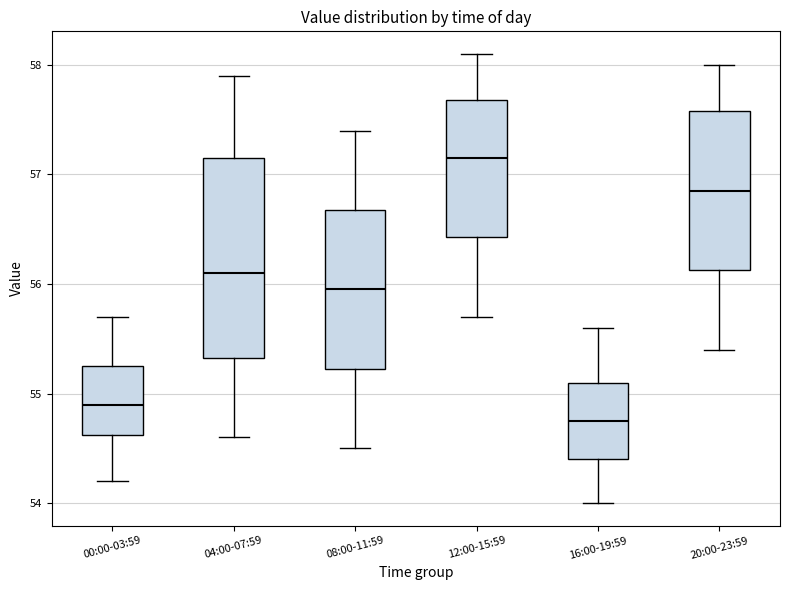

Reading left to right, transcribe this box plot: for each box, give where its median line is, the range the box spans, and where its two whiskers end, as read against the y-axis. The values are not printed on the chart, so give them approximately, as read against the axis.

00:00-03:59: median 54.9, box 54.6 to 55.3, whiskers 54.2 to 55.7
04:00-07:59: median 56.1, box 55.3 to 57.2, whiskers 54.6 to 57.9
08:00-11:59: median 56.0, box 55.2 to 56.7, whiskers 54.5 to 57.4
12:00-15:59: median 57.2, box 56.4 to 57.7, whiskers 55.7 to 58.1
16:00-19:59: median 54.8, box 54.4 to 55.1, whiskers 54.0 to 55.6
20:00-23:59: median 56.9, box 56.1 to 57.6, whiskers 55.4 to 58.0